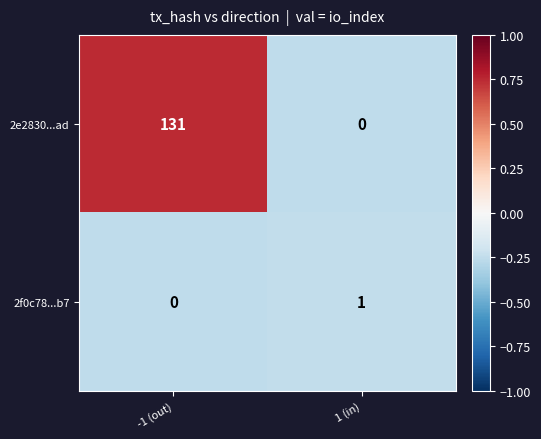

What is the total value across all series at -1 (out)?

131